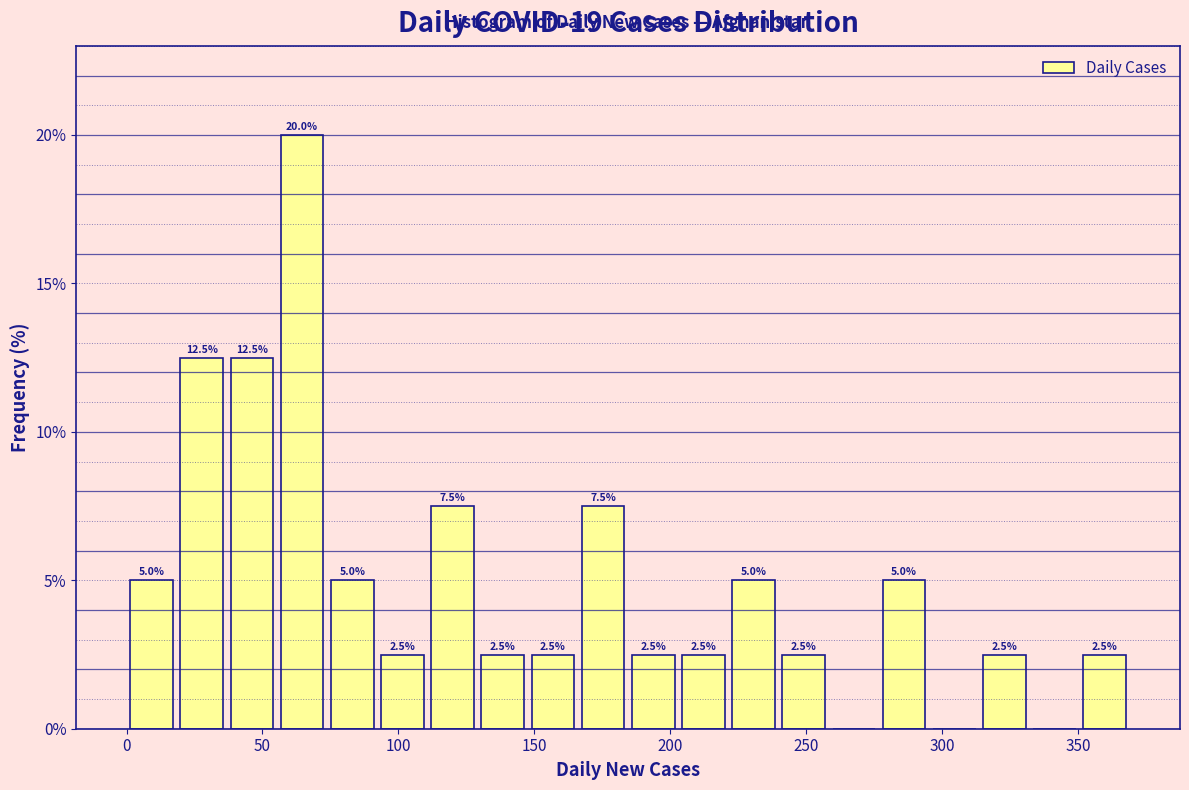

Around what value on the x-axis is the tallest bar? Give the approximate position of its centre, as read against the axis.

65